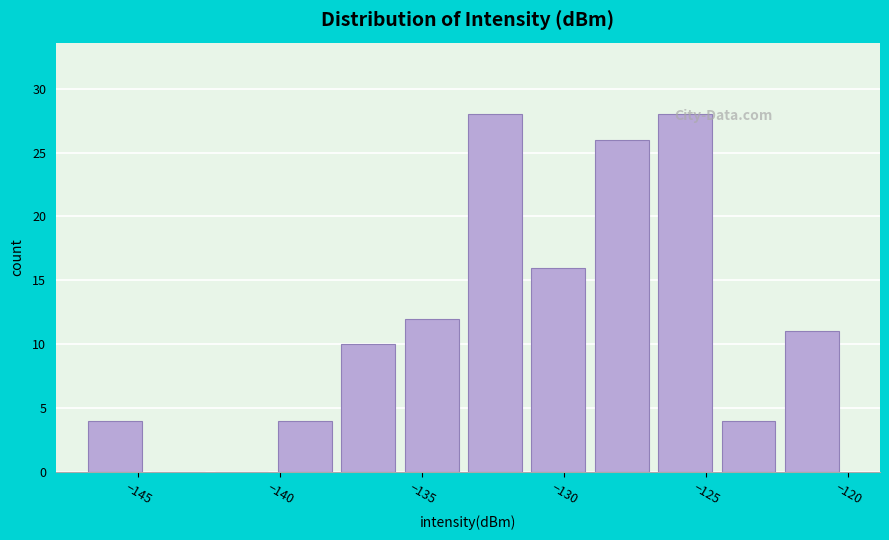

Reading left to right, transcribe this chart: for each bar, give the range it covers on the x-axis and its height. Neither the bar edges nor the heights are printed on the chart, so give them approximately, as read against the axes.

-147.0 to -144.5: 4
-144.5 to -142.5: 0
-142.5 to -140.0: 0
-140.0 to -138.0: 4
-138.0 to -135.5: 10
-135.5 to -133.5: 12
-133.5 to -131.0: 28
-131.0 to -129.0: 16
-129.0 to -126.5: 26
-126.5 to -124.5: 28
-124.5 to -122.0: 4
-122.0 to -120.0: 11